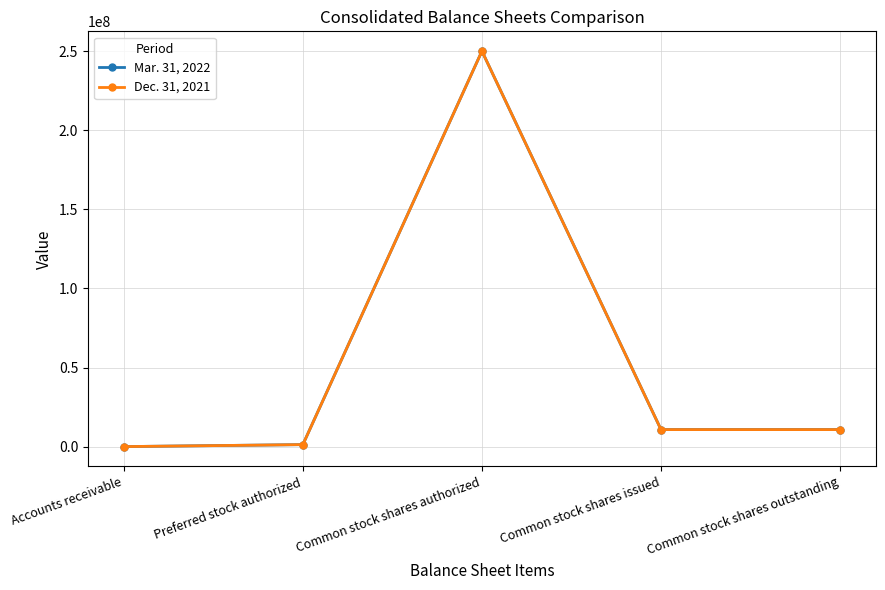

Reading right to left, what are all the values shown in this chart?

Mar. 31, 2022: Common stock shares outstanding=10762581	Common stock shares issued=10762581	Common stock shares authorized=250000000	Preferred stock authorized=1250000	Accounts receivable=535
Dec. 31, 2021: Common stock shares outstanding=10747417	Common stock shares issued=10747417	Common stock shares authorized=250000000	Preferred stock authorized=1250000	Accounts receivable=541